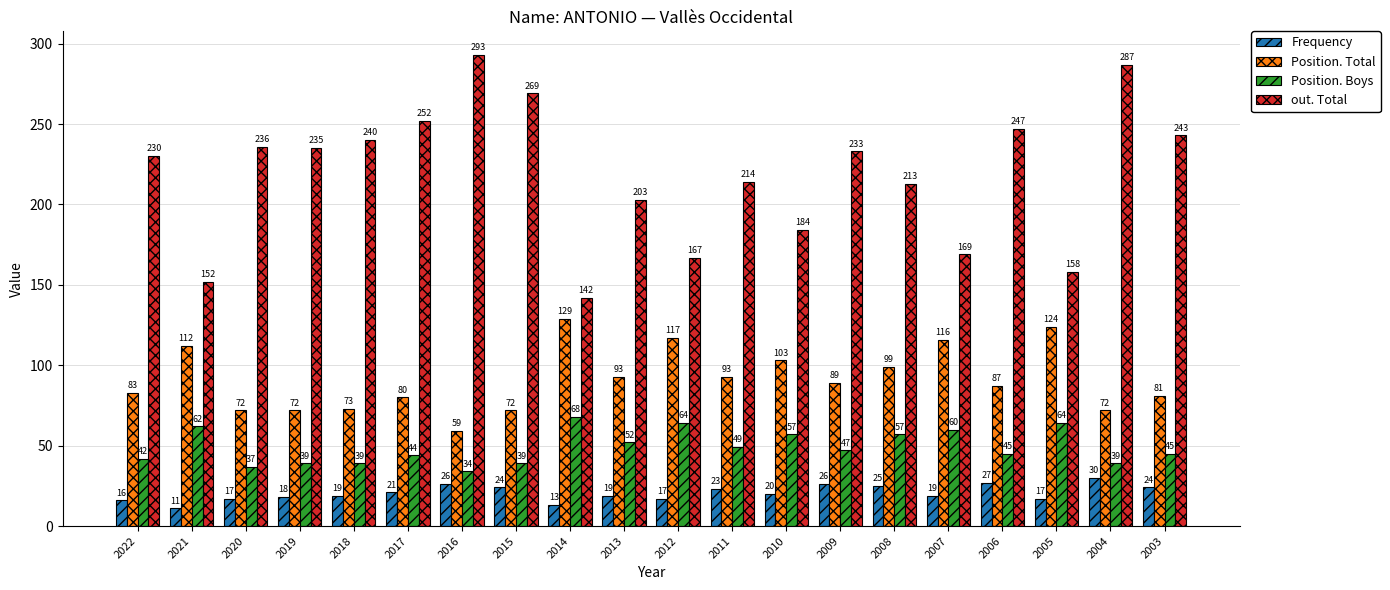

List the series in order of their peak value, lowest first.

Frequency, Position. Boys, Position. Total, out. Total